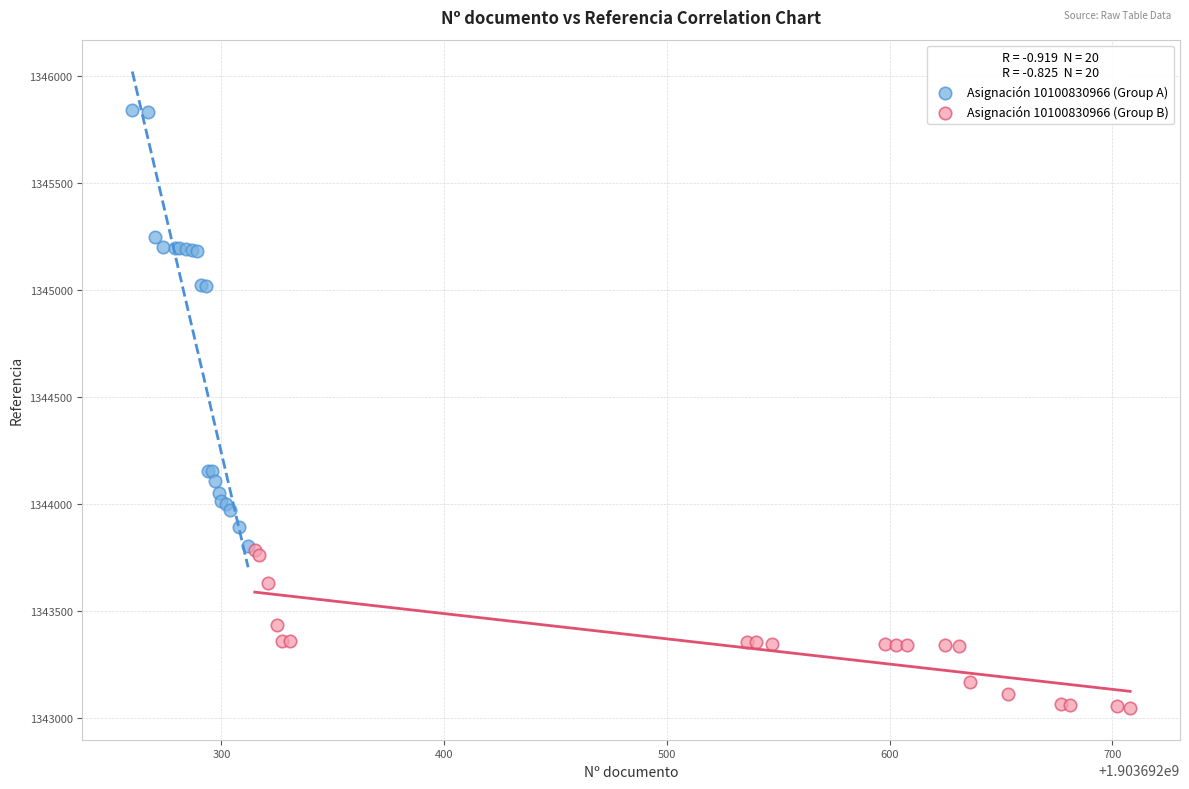

Which series reaches the minimum Y coordinate?

Asignación 10100830966 (Group B)